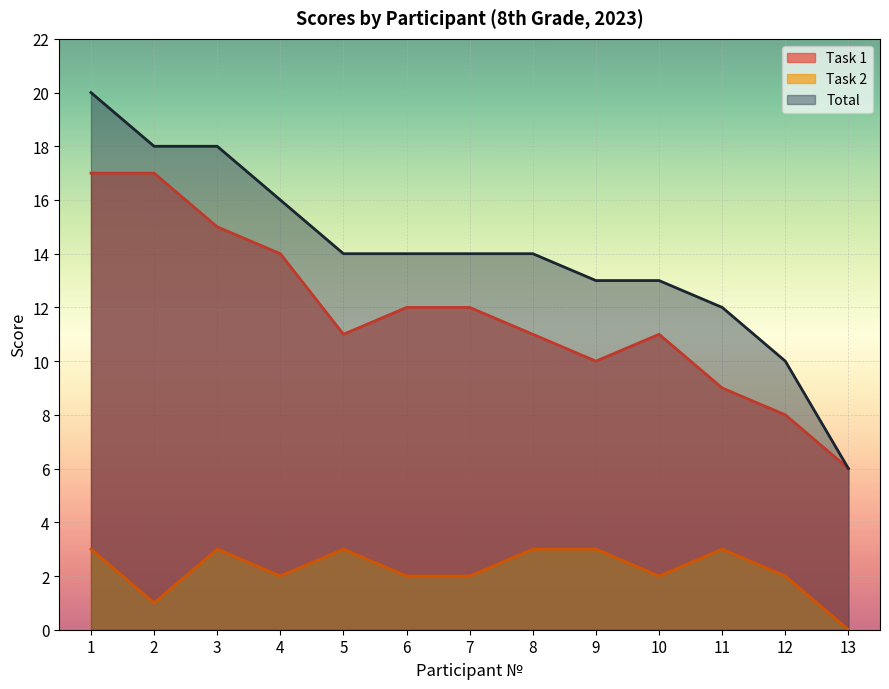

Is it true that Task 2 equals 3 at 3?

True